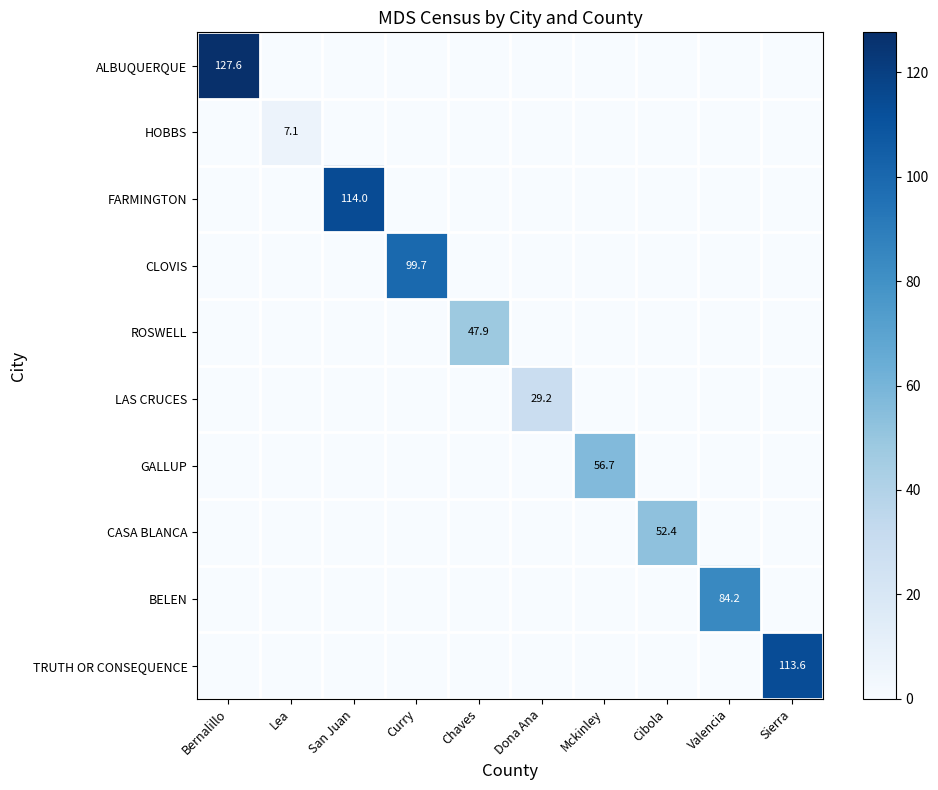

Which series has the largest range (max minus min)?

ALBUQUERQUE